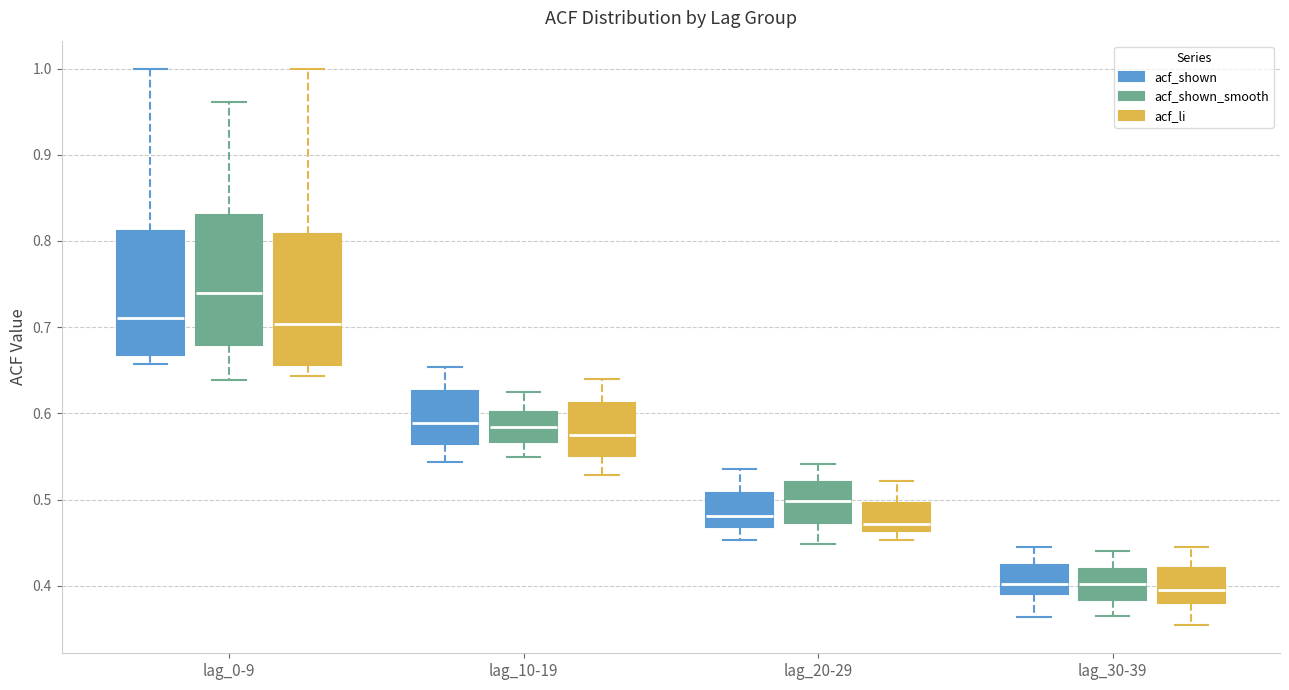

Where does the upper whisker of the box for lag_10-19 (acf_shown_smooth) end on the y-axis? The values are not printed on the chart, so give them approximately, as read against the axis.

0.63